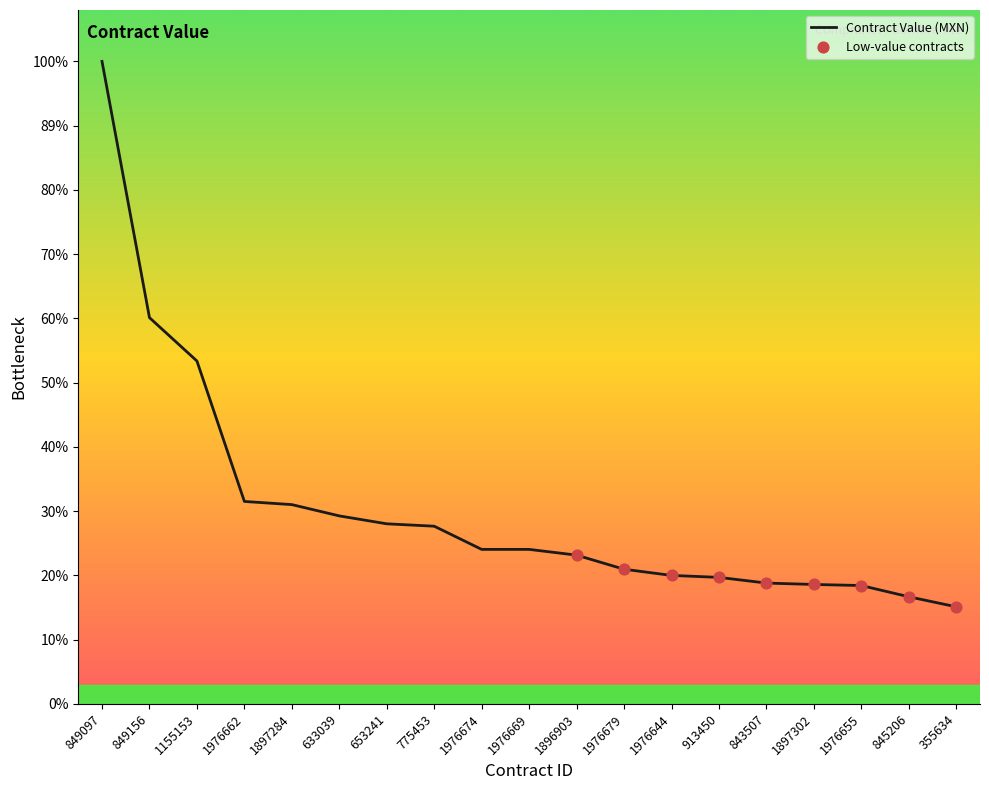

What is the change in value from 653241 to 1897302?

-2030522.3